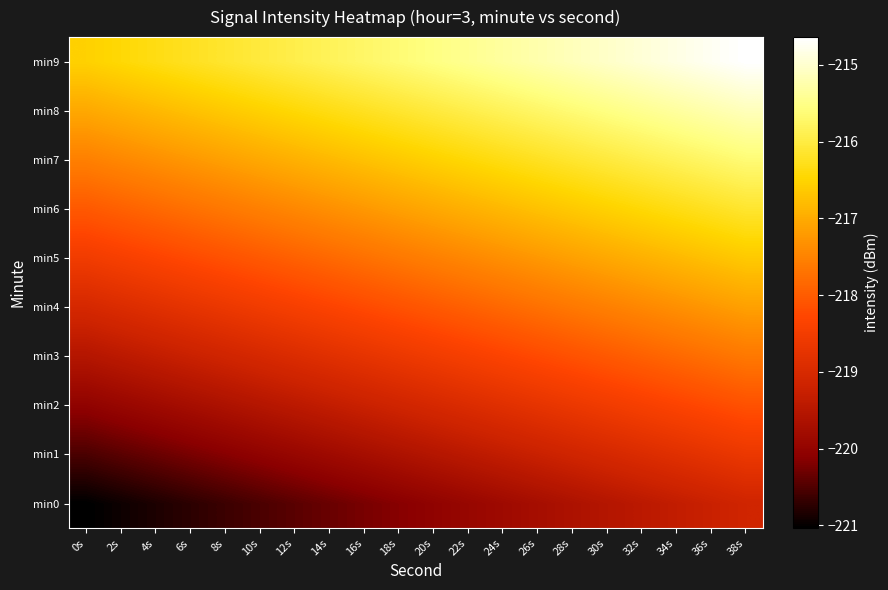

At 28s, list the series in order from largest to smallest.

min9, min8, min7, min6, min5, min4, min3, min2, min1, min0